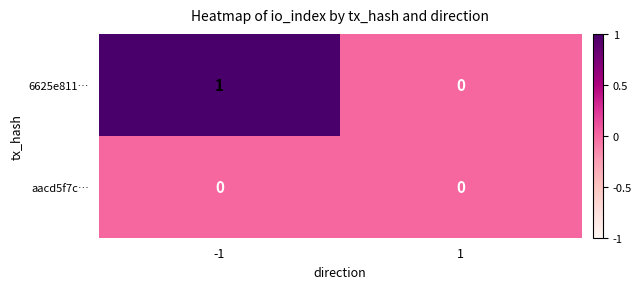

Rank the series by their maximum value, from highest to lowest.

6625e811…, aacd5f7c…